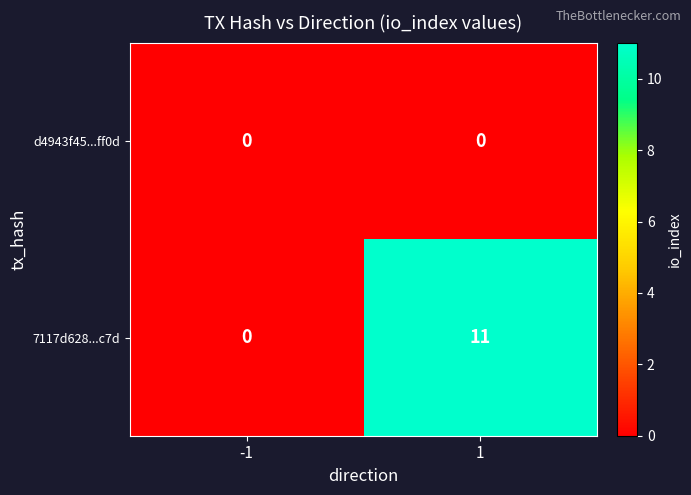

Reading left to right, transcribe all the data shown in this chart.

d4943f45...ff0d: -1=0	1=0
7117d628...c7d: -1=0	1=11